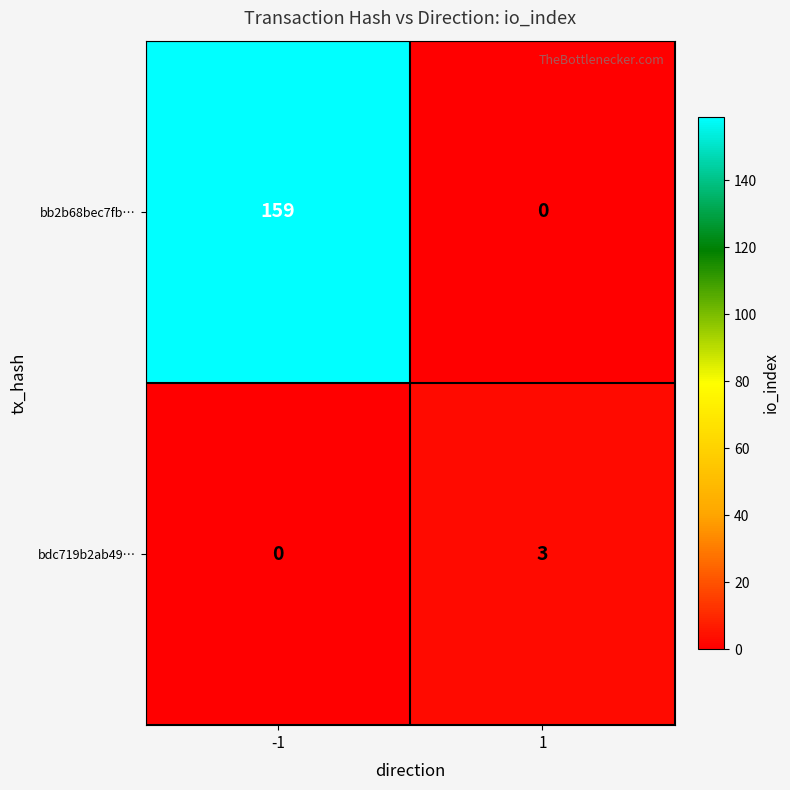

The bdc719b2ab49… series shows 3 at 1. True or false?

True